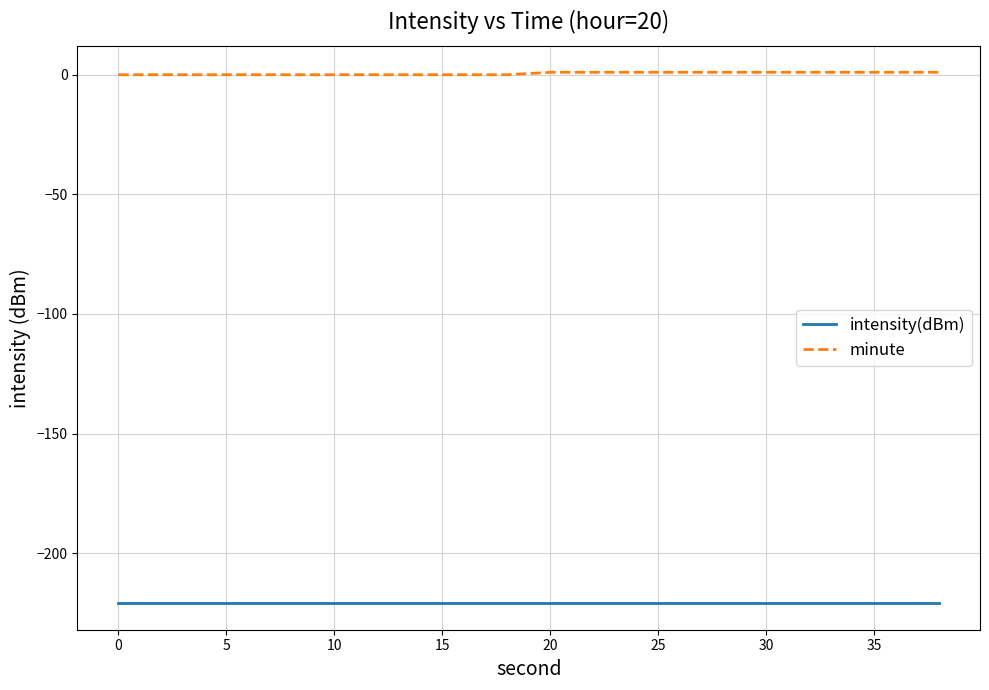

Rank the series by their maximum value, from highest to lowest.

minute, intensity(dBm)